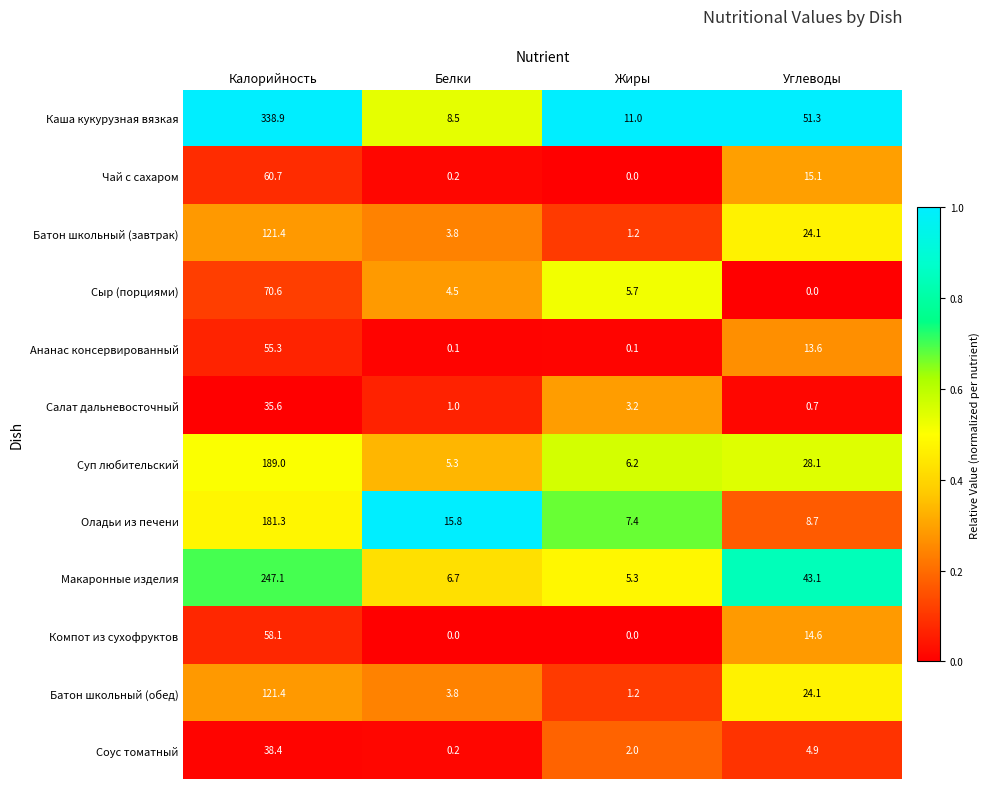

What is the difference between the maximum and minimum values in the Салат дальневосточный series?

34.9